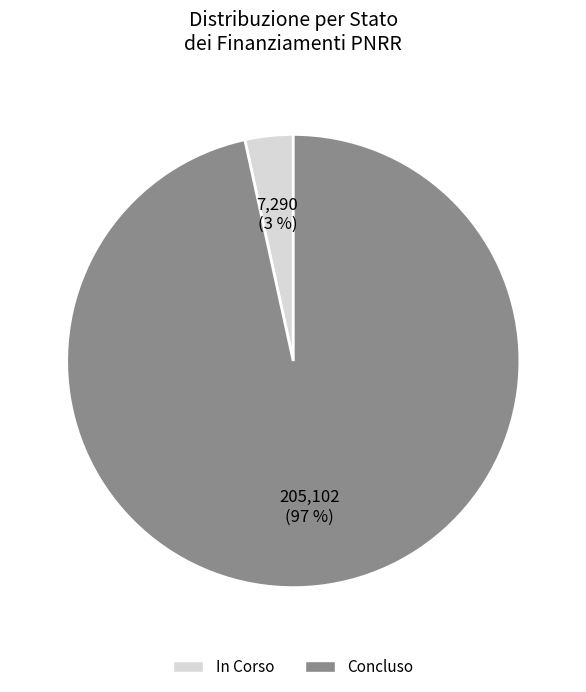

Between In Corso and Concluso, which is larger?

Concluso